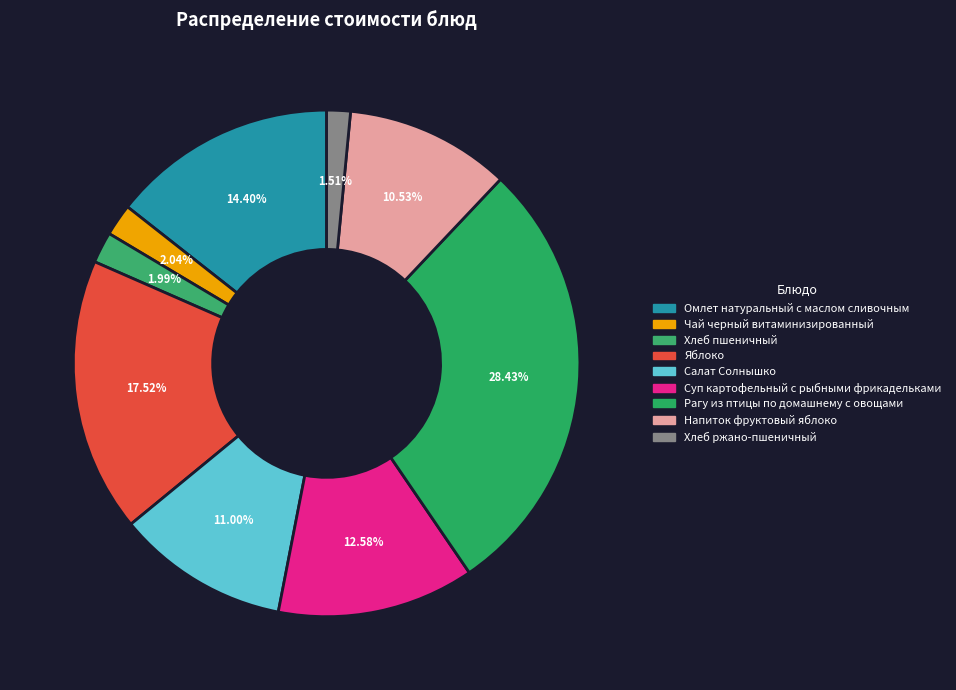

Is there any slice that represents more than half of the pie?

No